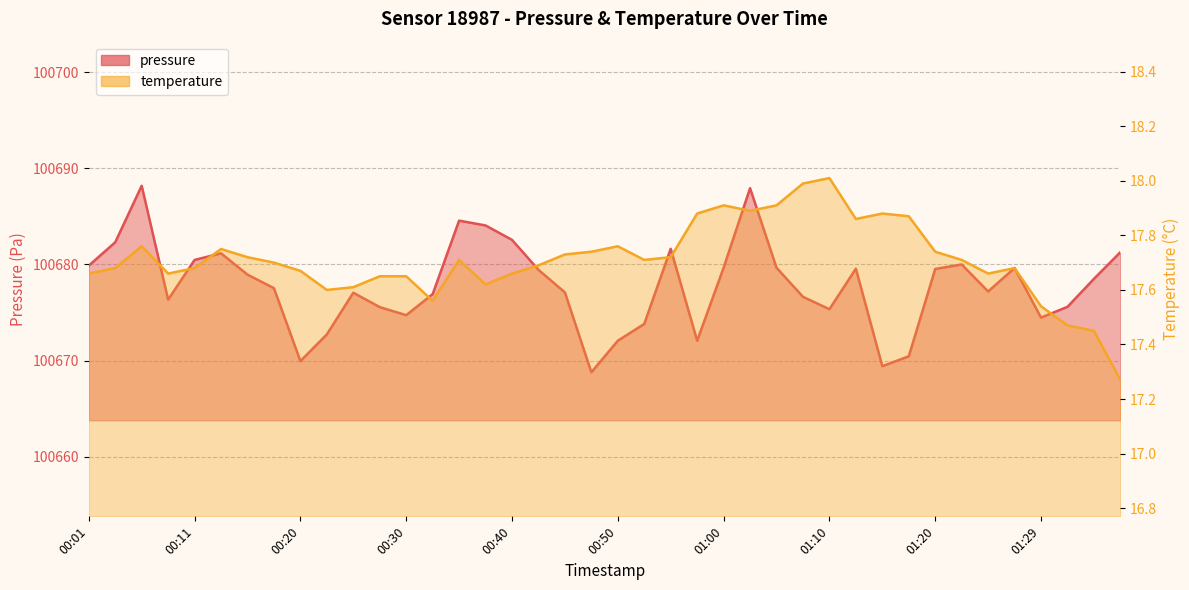

What is the difference between the maximum and minimum values in the pressure series?

19.4